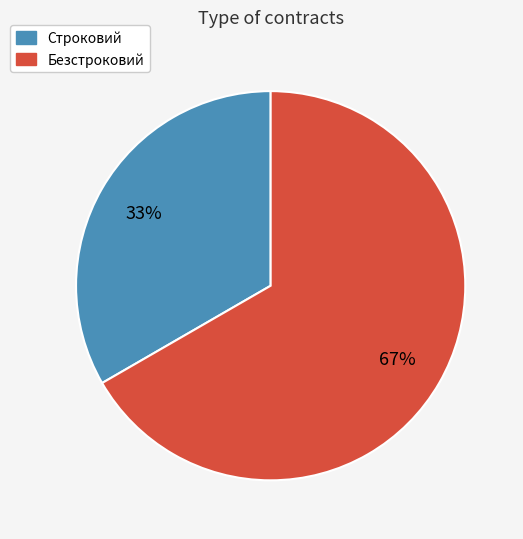

What percentage is the Безстроковий slice, to the nearest percent?

67%